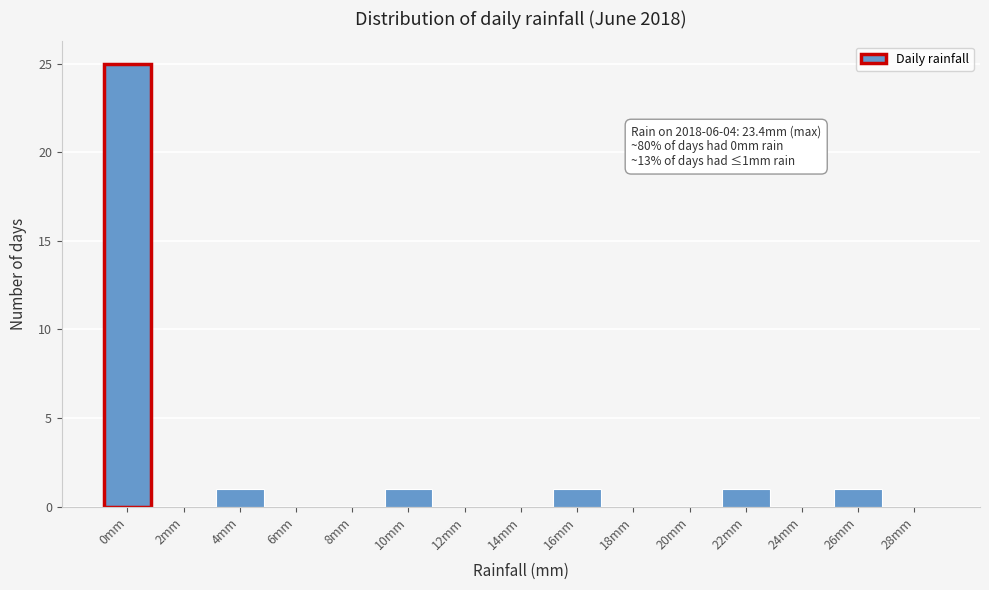

Reading right to left, extract all data points from this chart.

28mm=0	26mm=1	24mm=0	22mm=1	20mm=0	18mm=0	16mm=1	14mm=0	12mm=0	10mm=1	8mm=0	6mm=0	4mm=1	2mm=0	0mm=25